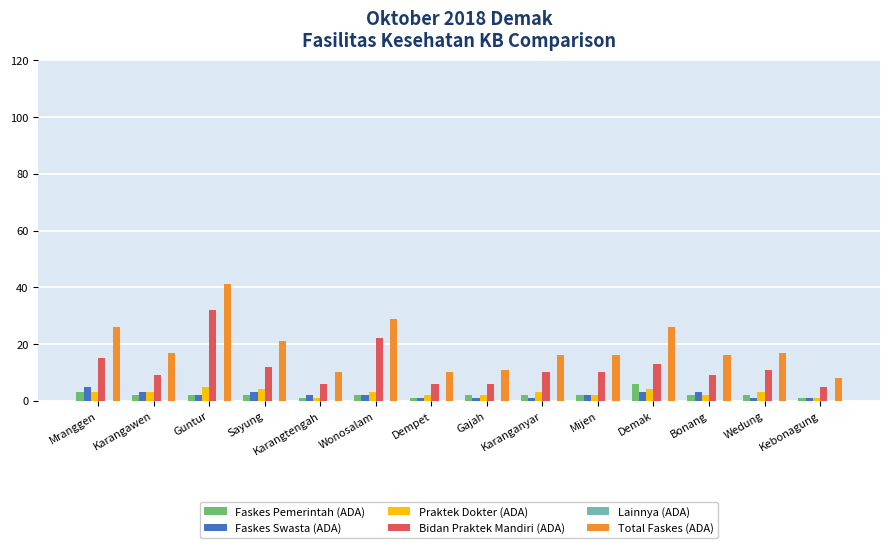

What is the sum of the Bidan Praktek Mandiri (ADA) values at Guntur and Bonang?

41